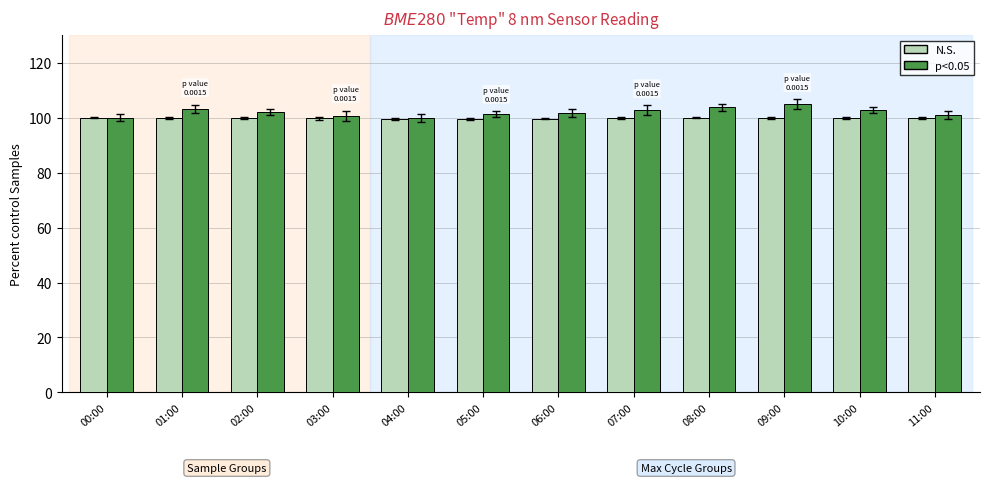

The p<0.05 series shows 157.1 at 07:00. True or false?

False